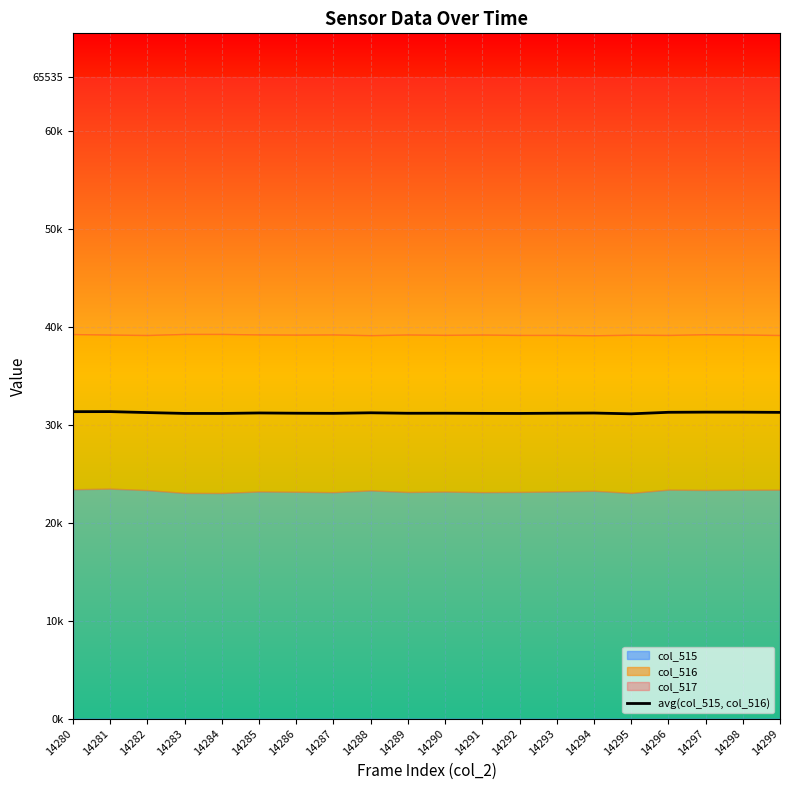

True or false: the data shows 31197.0 at 14286.

True